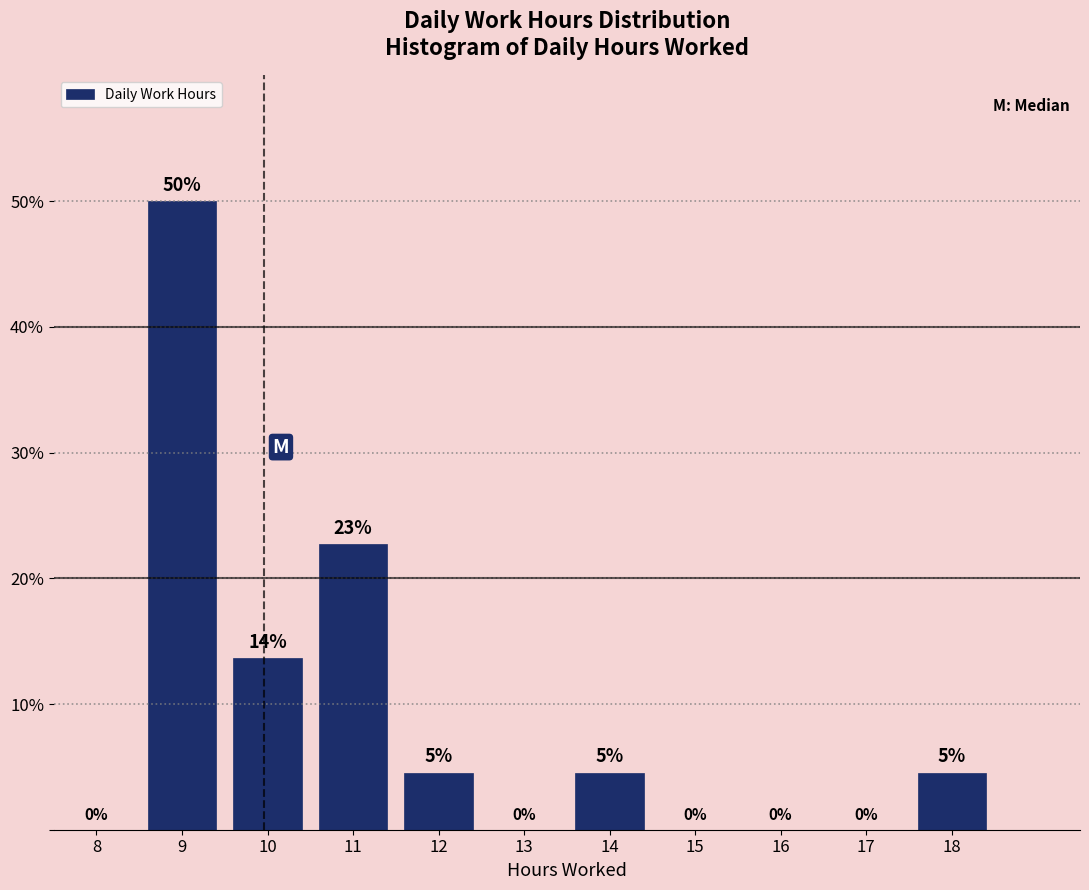

Which category has the highest value across all series?

9